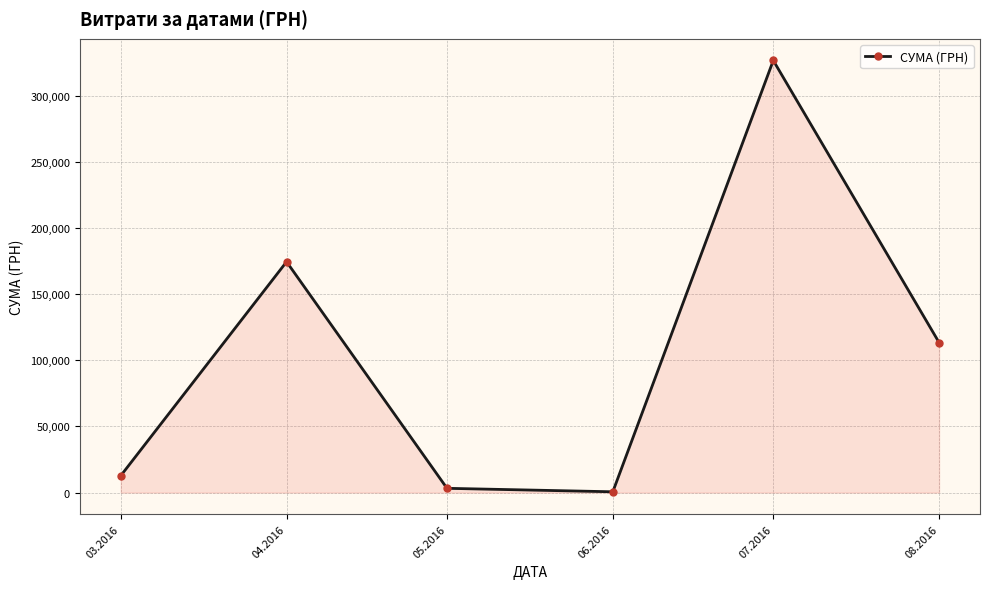

The value at 07.2016 is 194101.9. True or false?

False